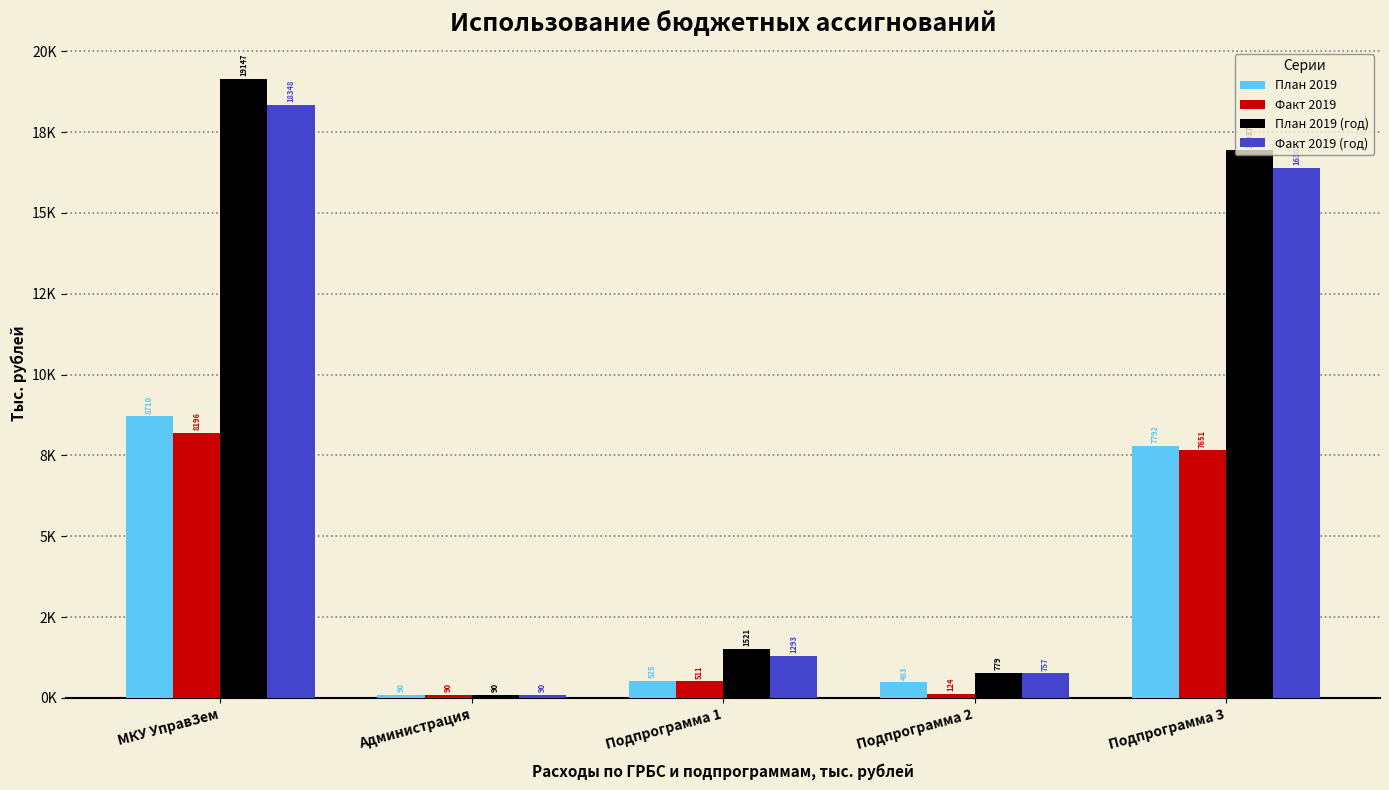

Are the bars grouped side by side (vs. stacked)?

Yes